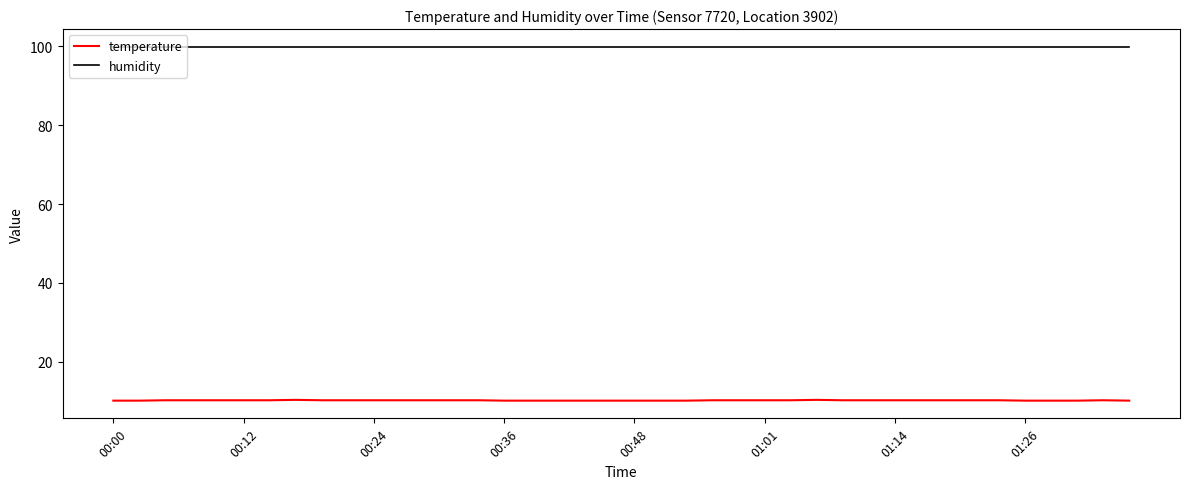

Which series has the largest total across all categories?

humidity